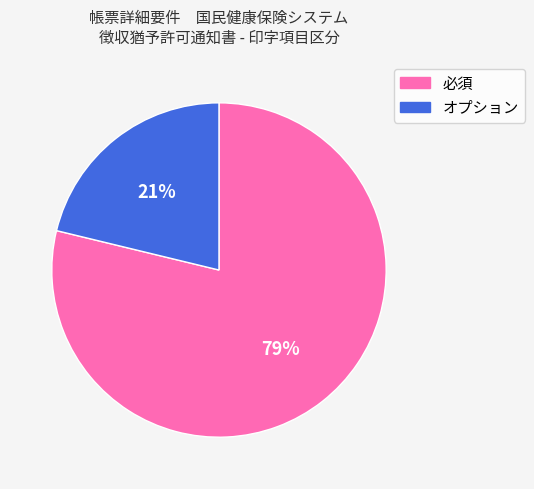

True or false: オプション accounts for 21% of the total.

True